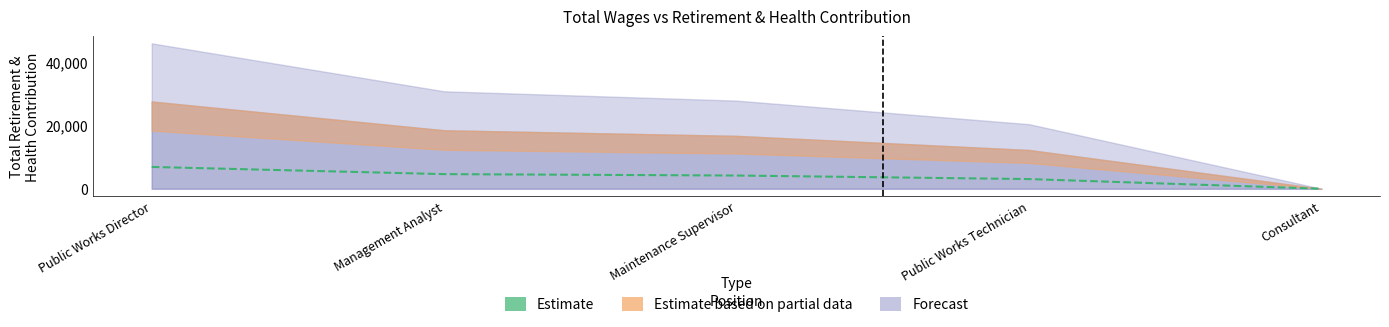

The chart shows a value of 0.0 at Consultant. True or false?

True